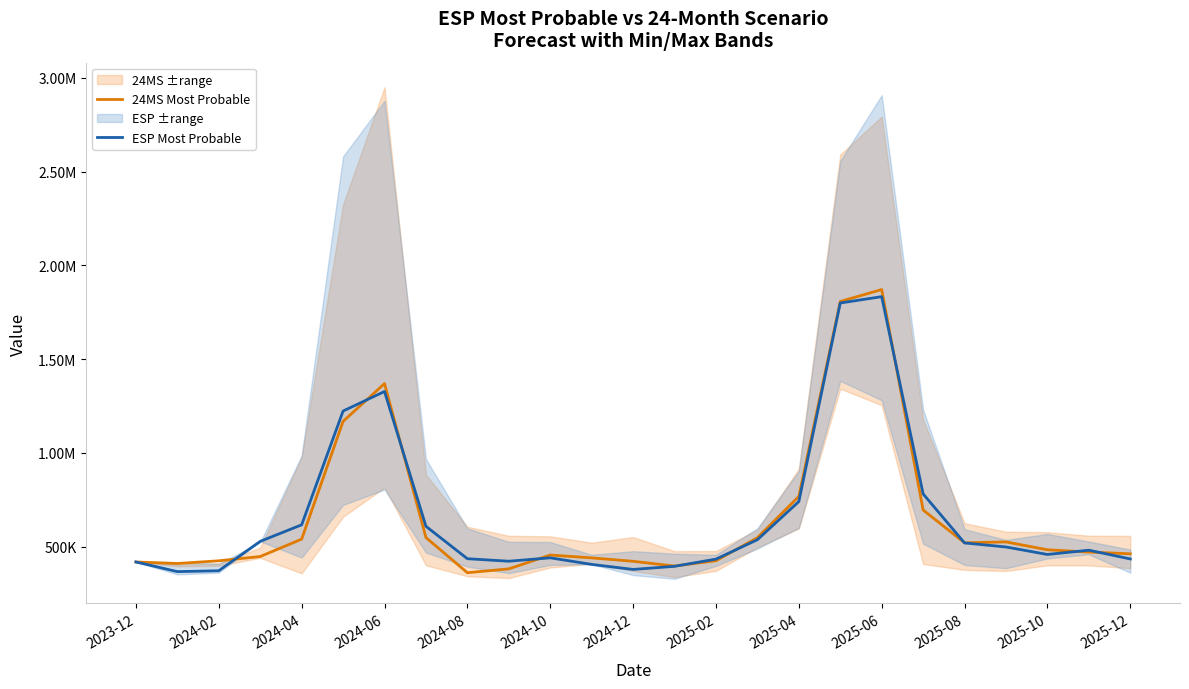

What is the average value of the 24MS Most Probable series?

654342.4